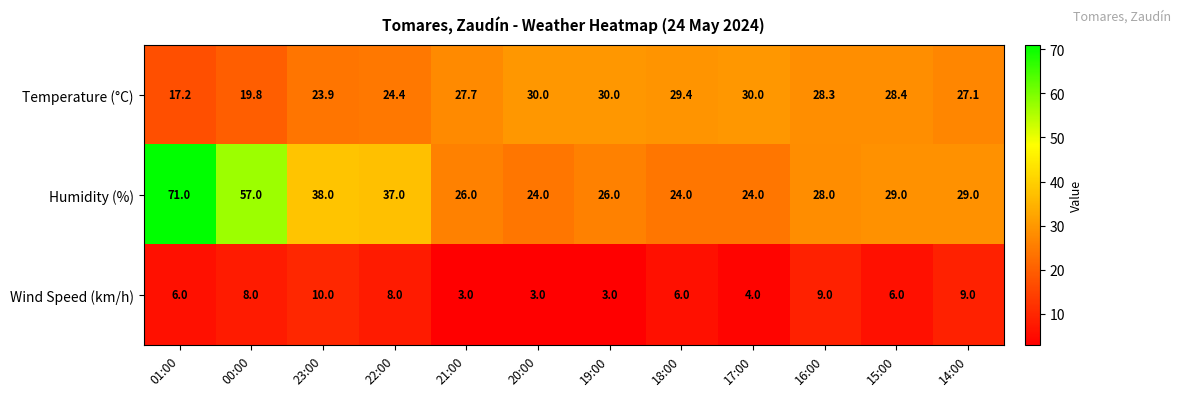

Count the number of data series in this chart.

3